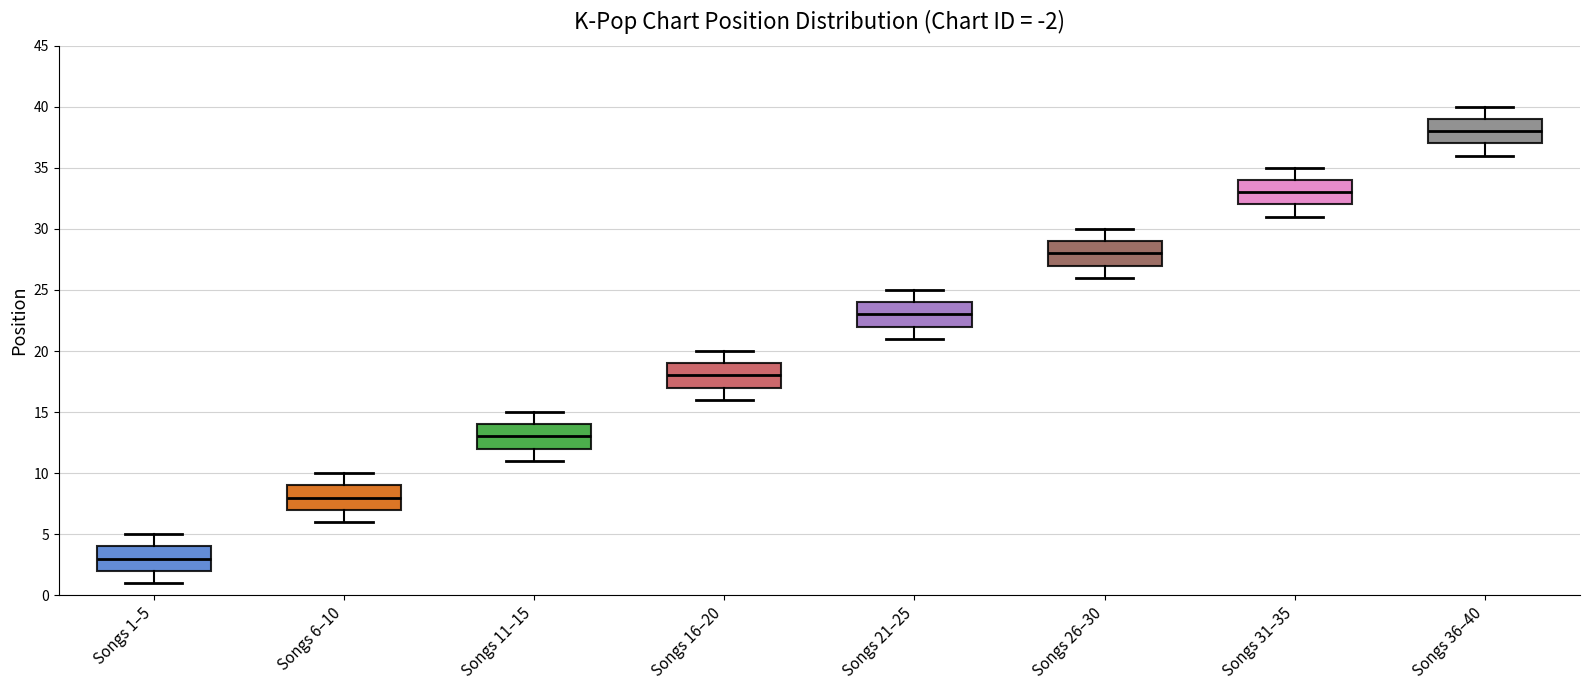

Which box has the lowest median line?

Songs 1–5